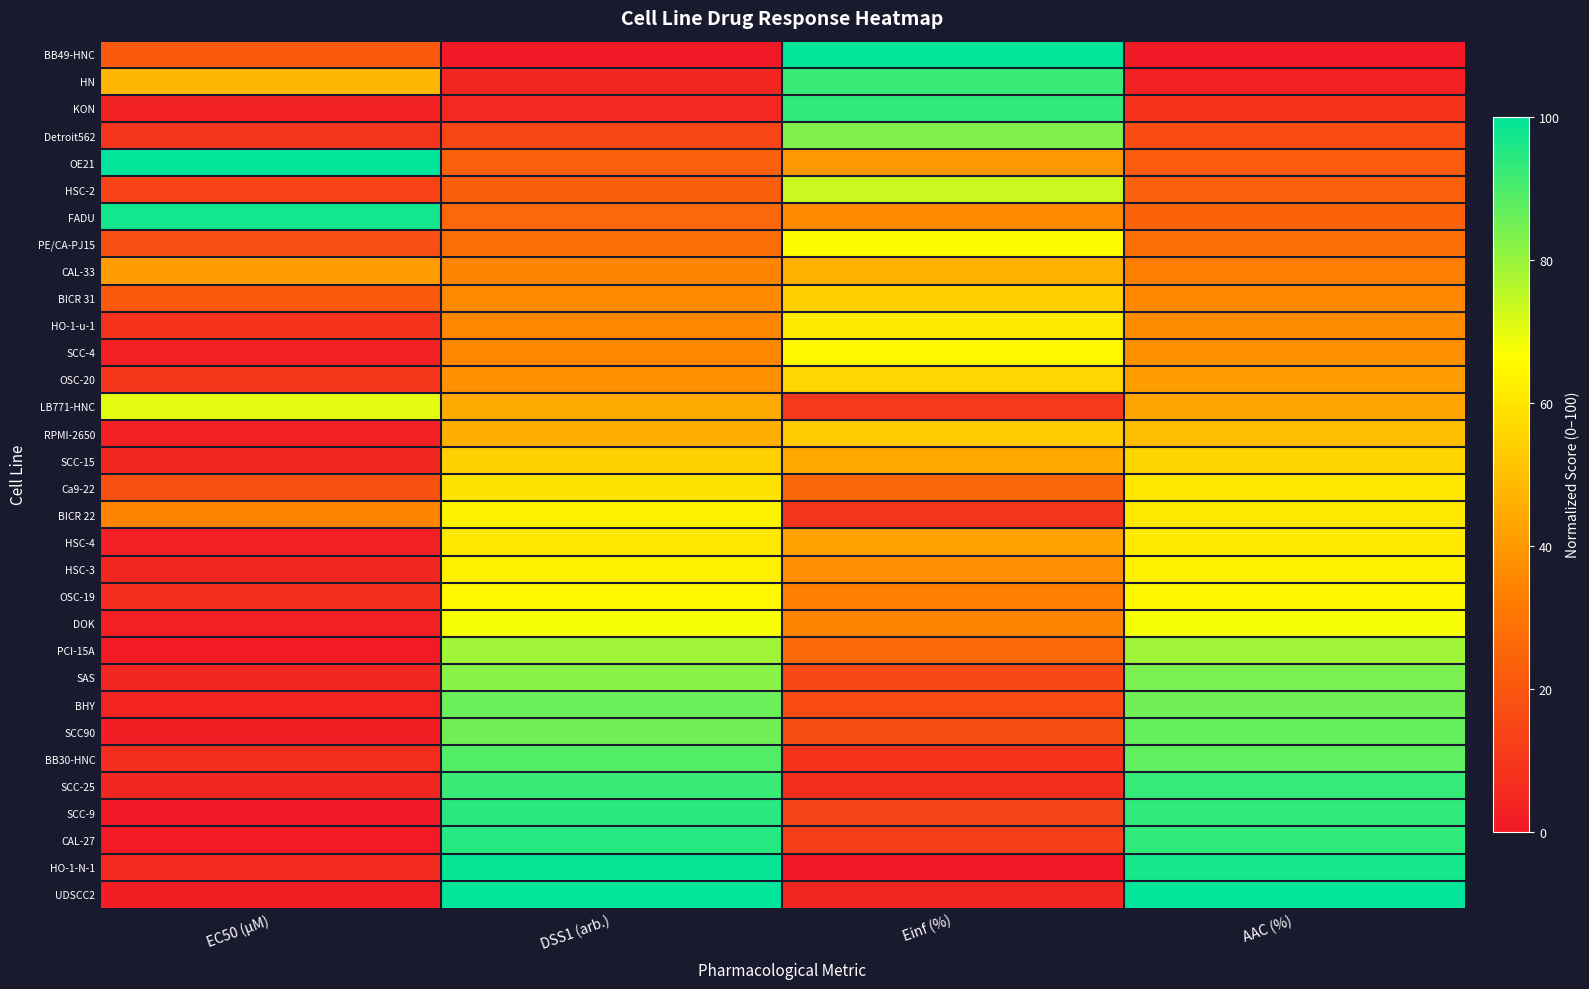

Rank the series at AAC (%) from lowest to highest value.

BB49-HNC, HN, KON, Detroit562, OE21, HSC-2, FADU, PE/CA-PJ15, CAL-33, BICR 31, HO-1-u-1, SCC-4, OSC-20, LB771-HNC, RPMI-2650, SCC-15, Ca9-22, BICR 22, HSC-4, HSC-3, OSC-19, DOK, PCI-15A, SAS, BHY, SCC90, BB30-HNC, SCC-25, SCC-9, CAL-27, HO-1-N-1, UDSCC2